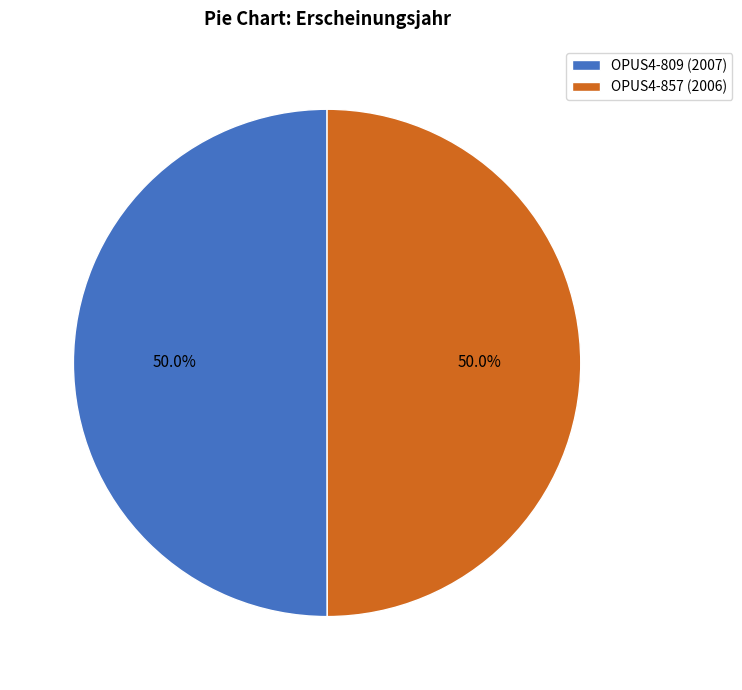

What percentage is the OPUS4-857 slice, to the nearest percent?

50%